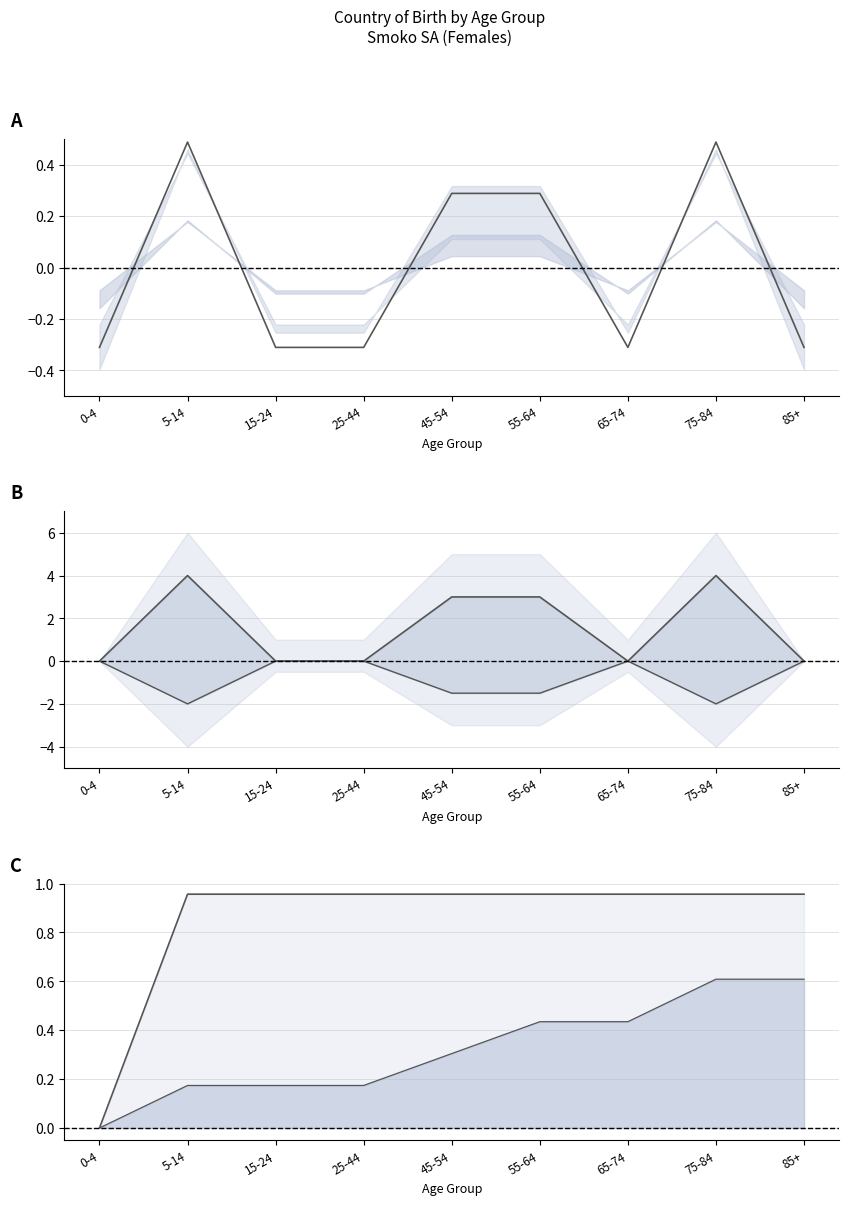

True or false: Lower Spread has more than 2 interior local peaks.

False